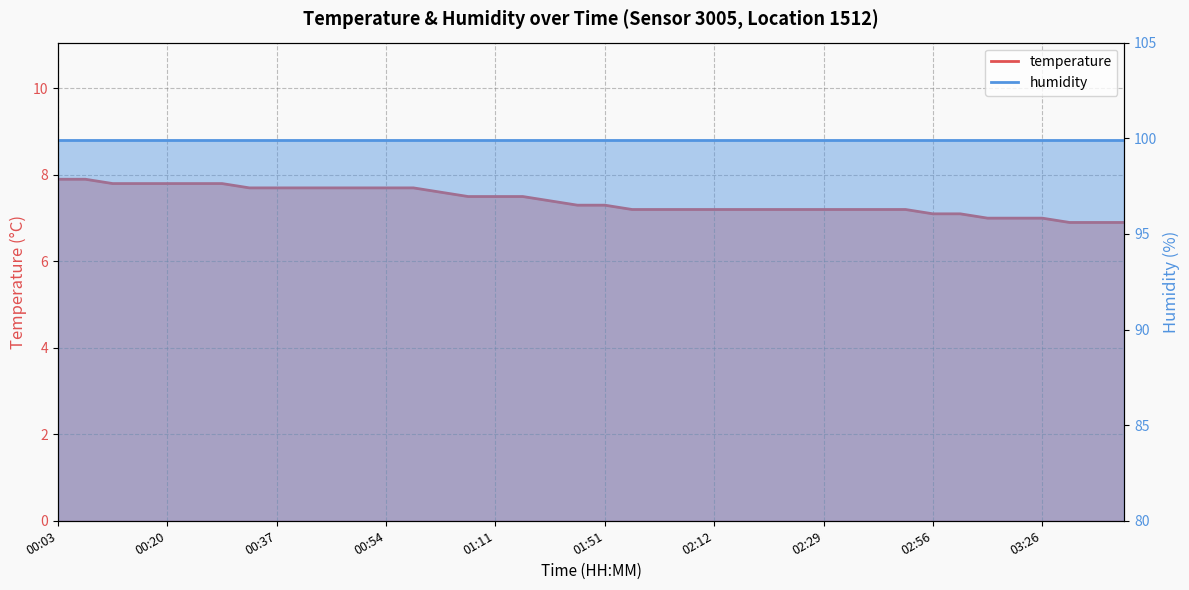

Between 02:21 and 02:34, which is larger?

02:21